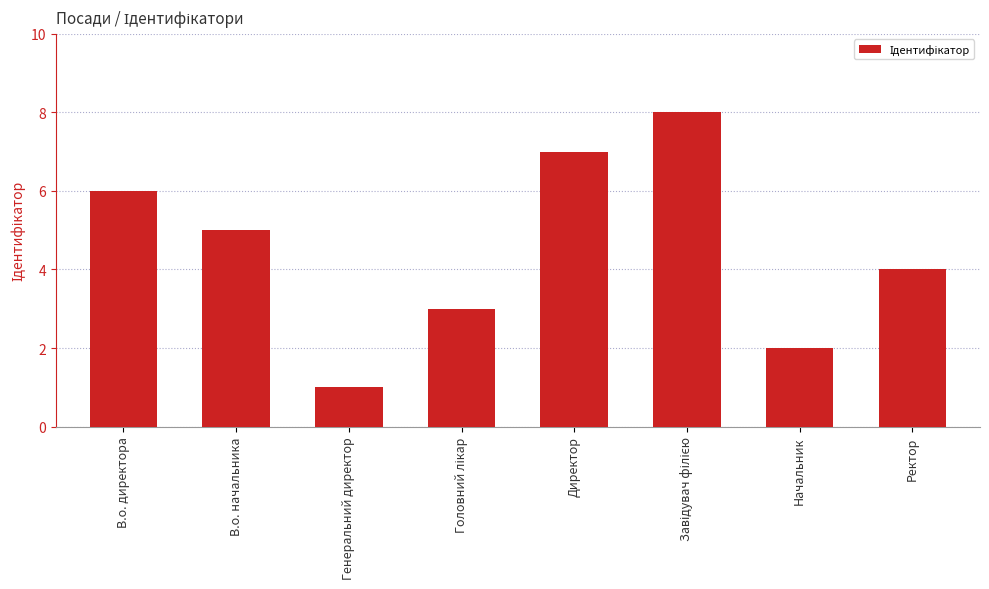

What is the ratio of the value at Ректор to the value at Начальник?

2.0